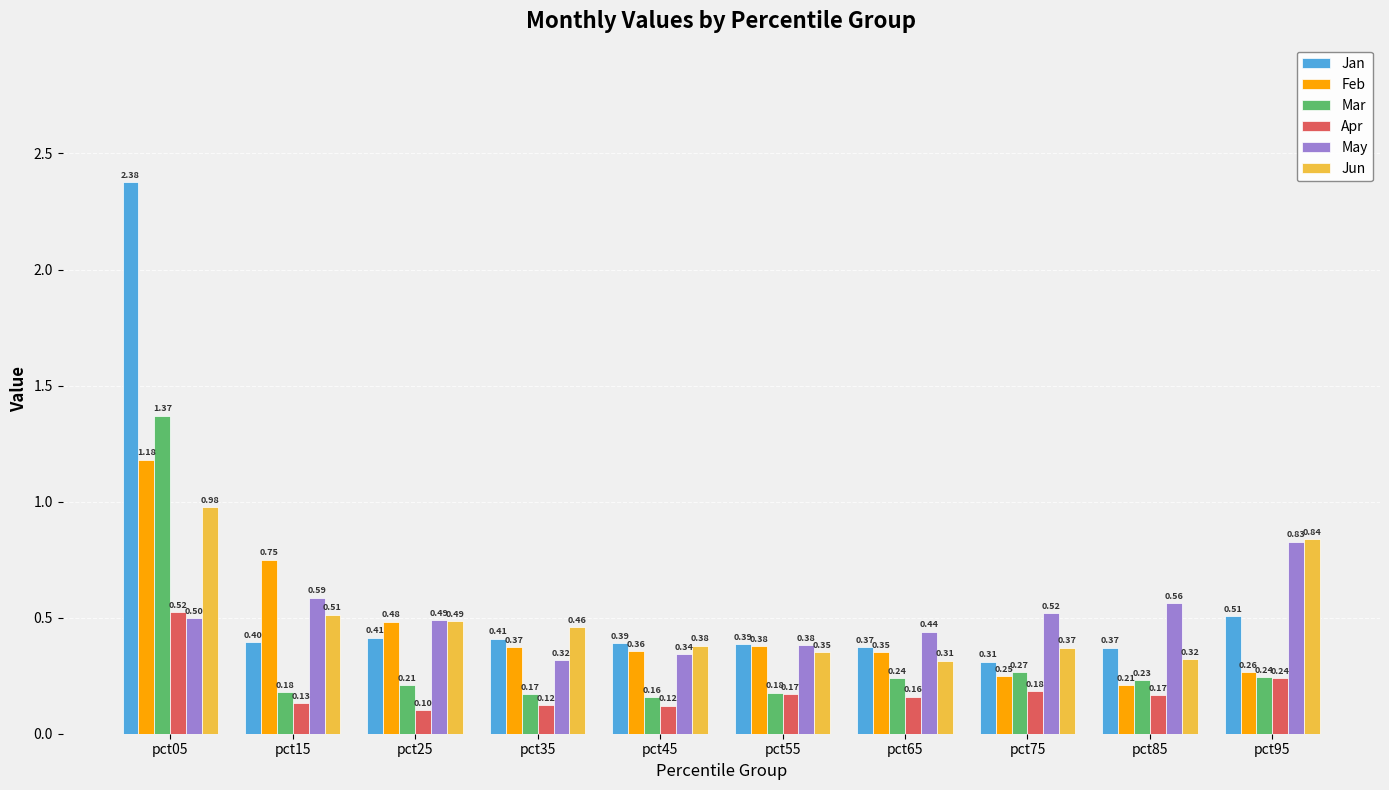

What is the total value across all series at pct65?

1.9